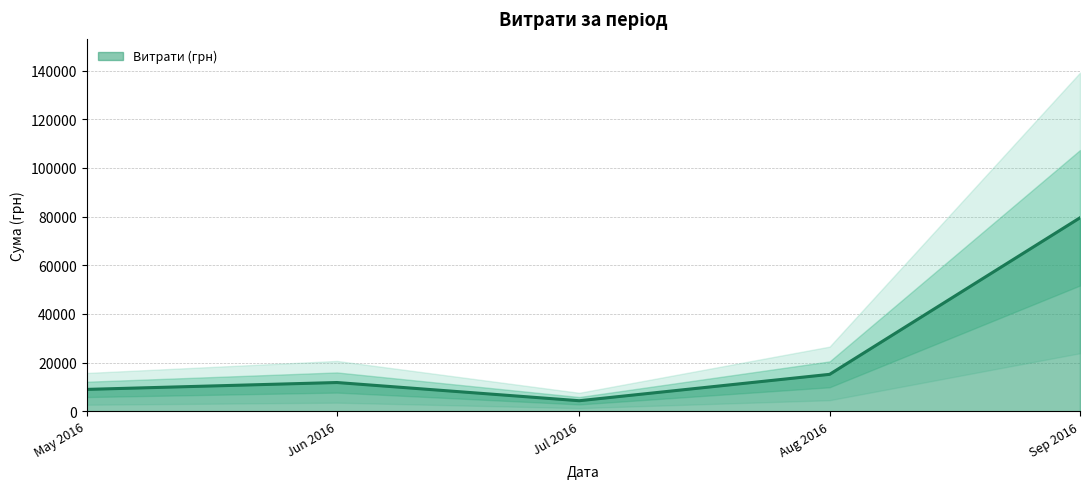

What is the lowest value of the Витрати (грн) series?

4336.0